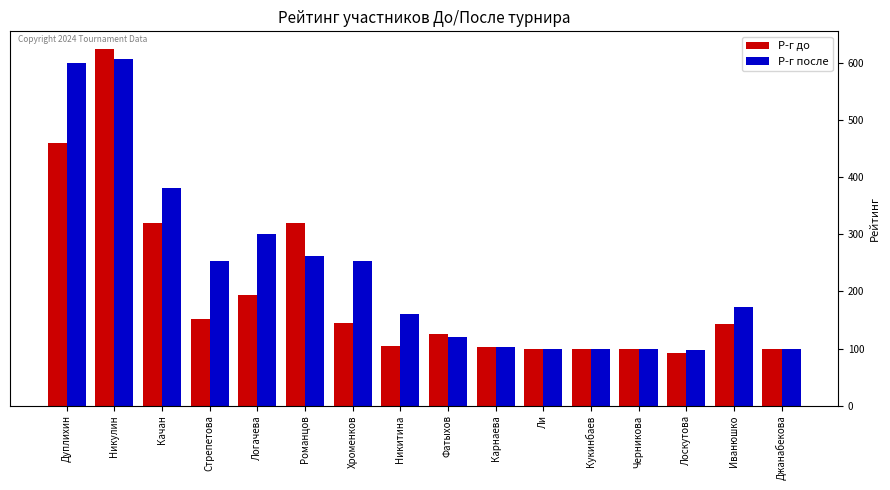

What is the difference between the second highest and second lowest values in the Р-г после series?

500